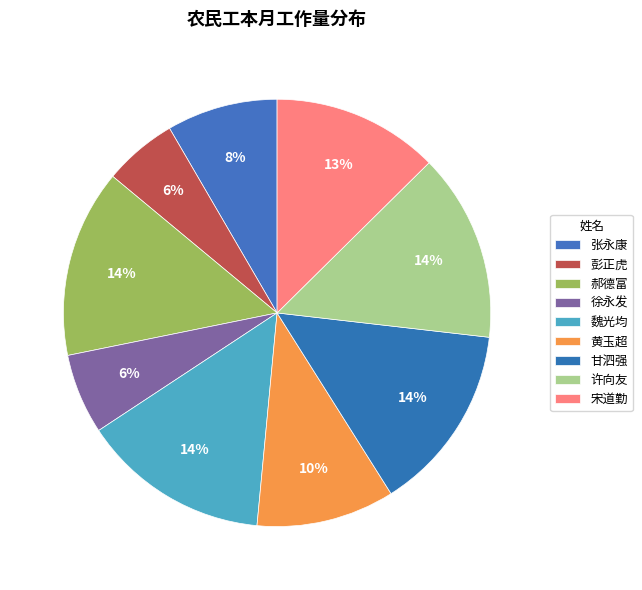

Which category has the smallest portion of the pie?

彭正虎